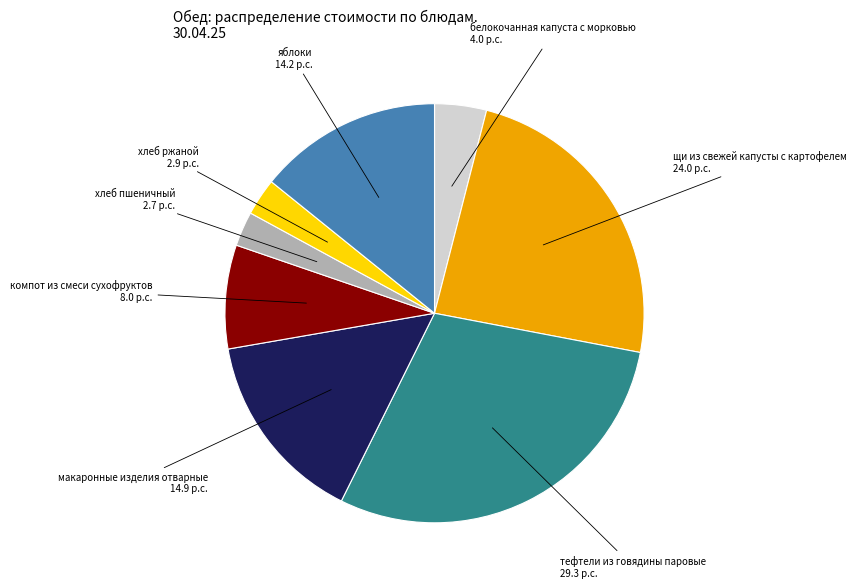

The хлеб ржаной slice represents 3% of the pie. True or false?

True